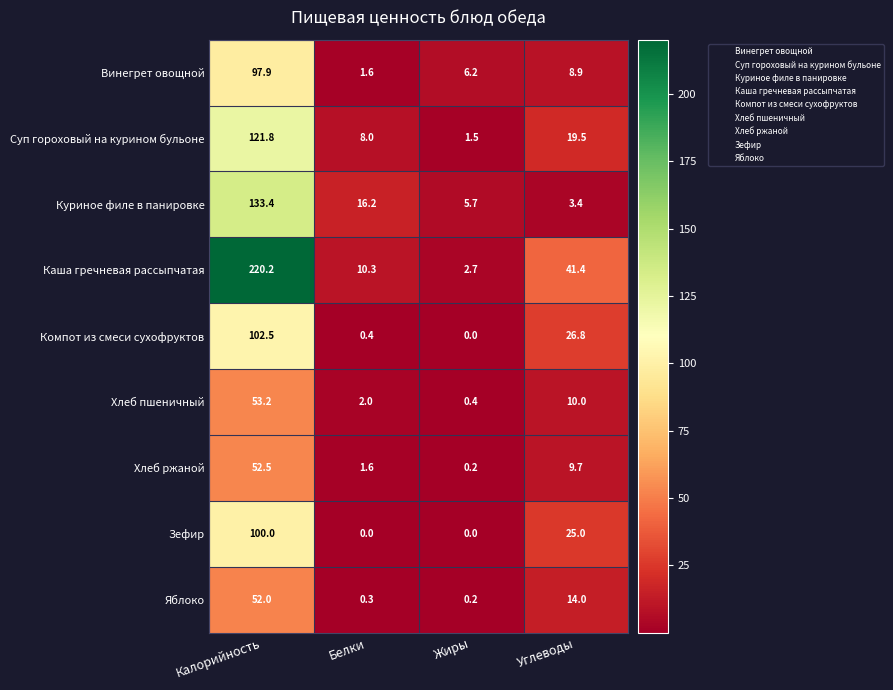

The Винегрет овощной series shows 1.6 at Белки. True or false?

True